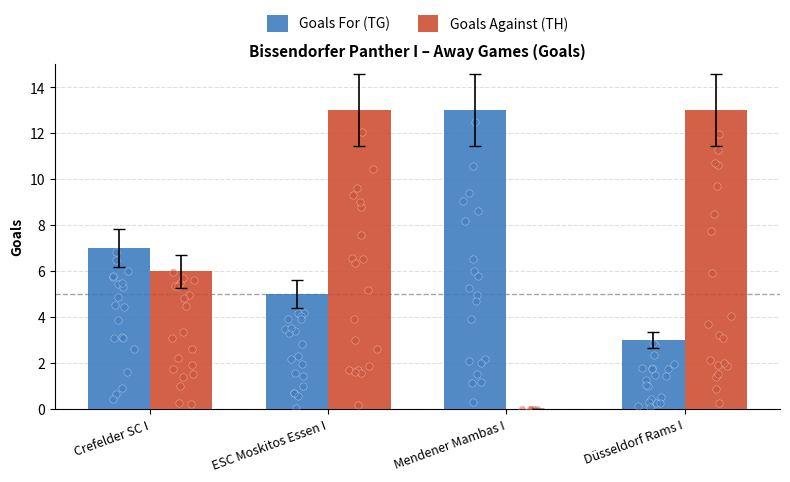

Is the value of Goals Against (TH) at ESC Moskitos Essen I greater than the value of Goals For (TG) at ESC Moskitos Essen I?

Yes